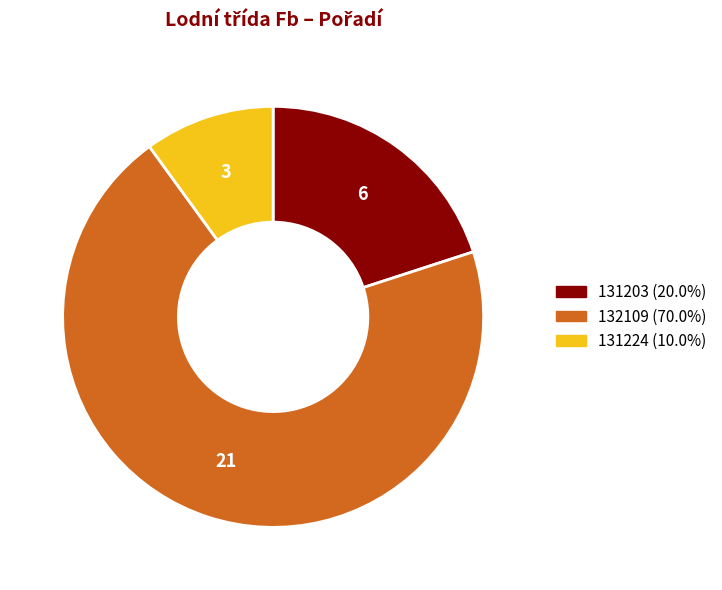

What is the ratio of the value at 131203 to the value at 131224?

2.0